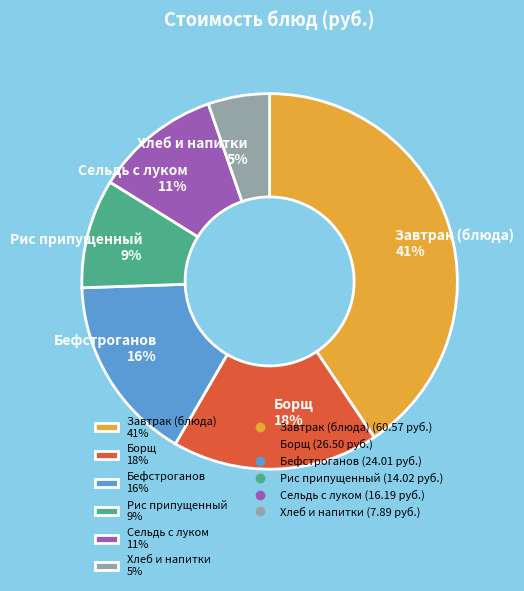

Which category has the smallest portion of the pie?

Хлеб и напитки 5%